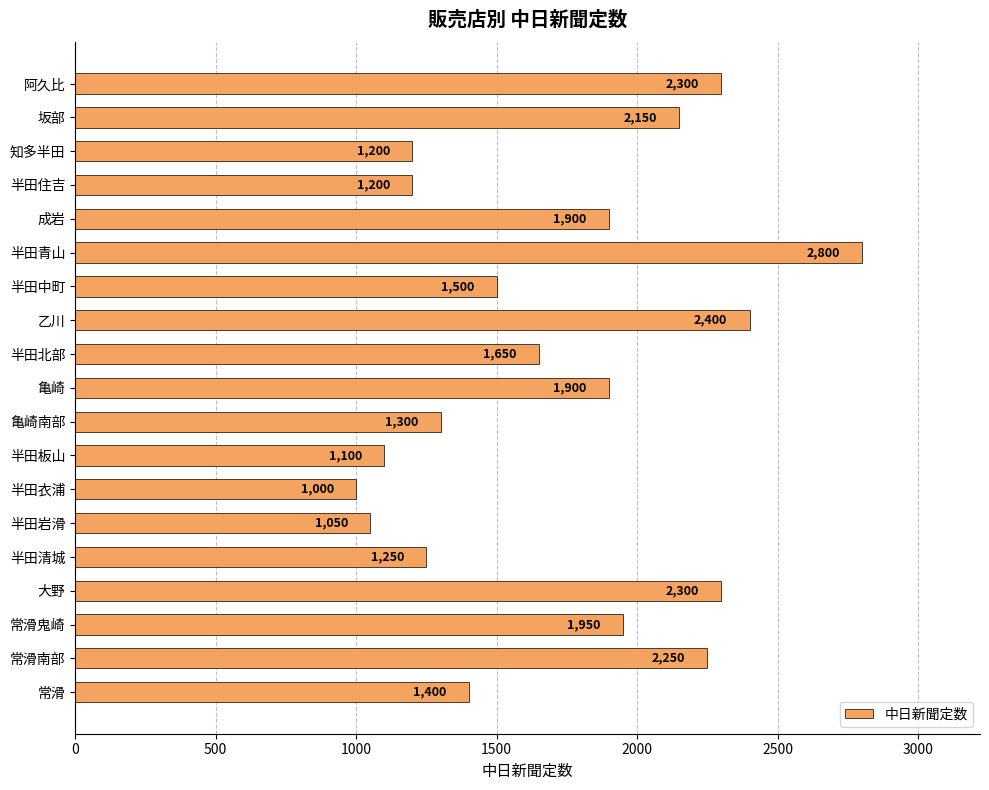

What is the ratio of the value at 亀崎南部 to the value at 半田岩滑?

1.2